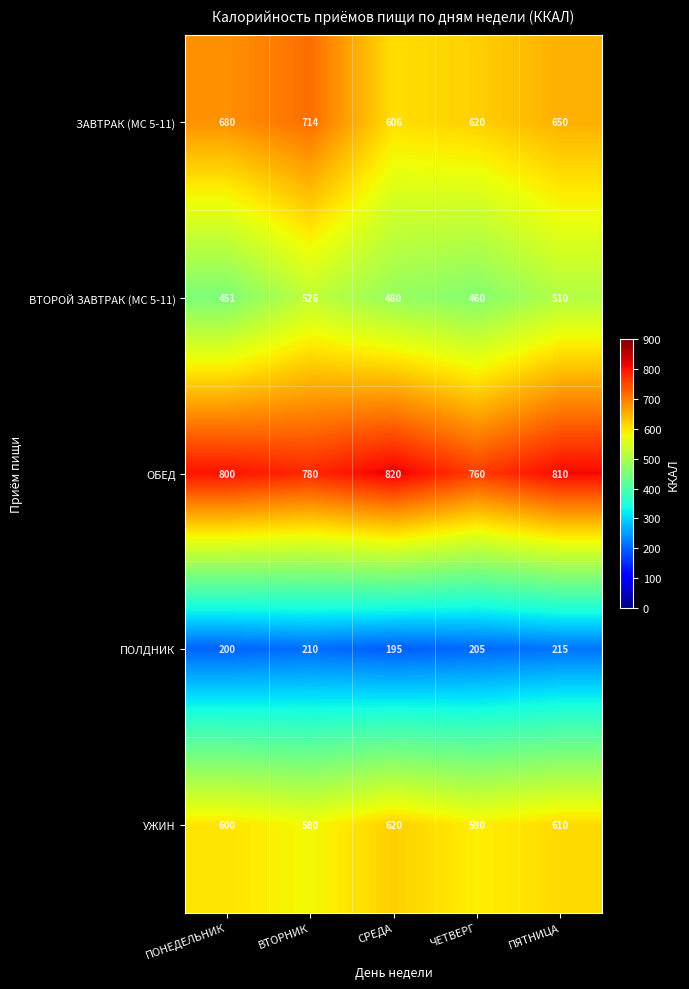

What is the maximum value for ВТОРОЙ ЗАВТРАК (МС 5-11)?

526